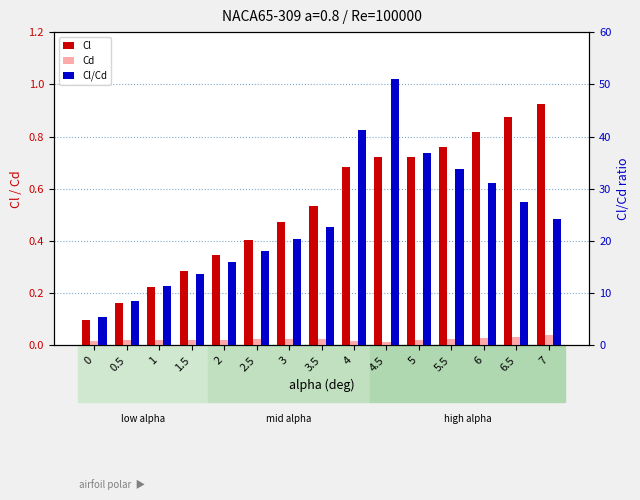

At which category is the sum across all series the highest?

4.5